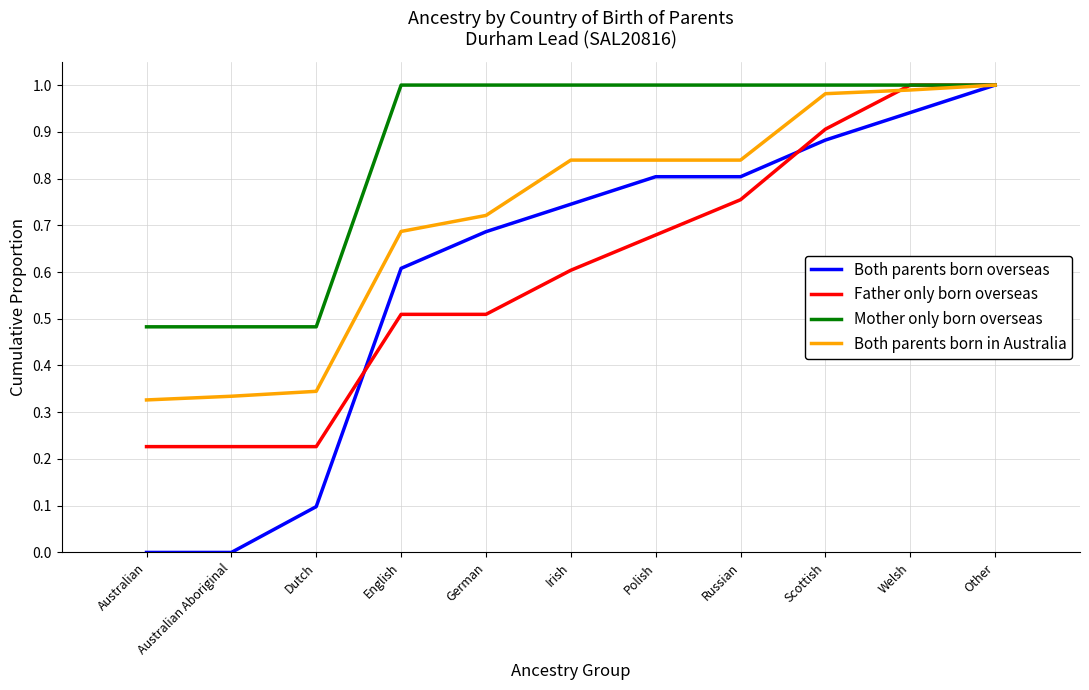

True or false: Mother only born overseas has a value of 0.9 at Dutch.

False